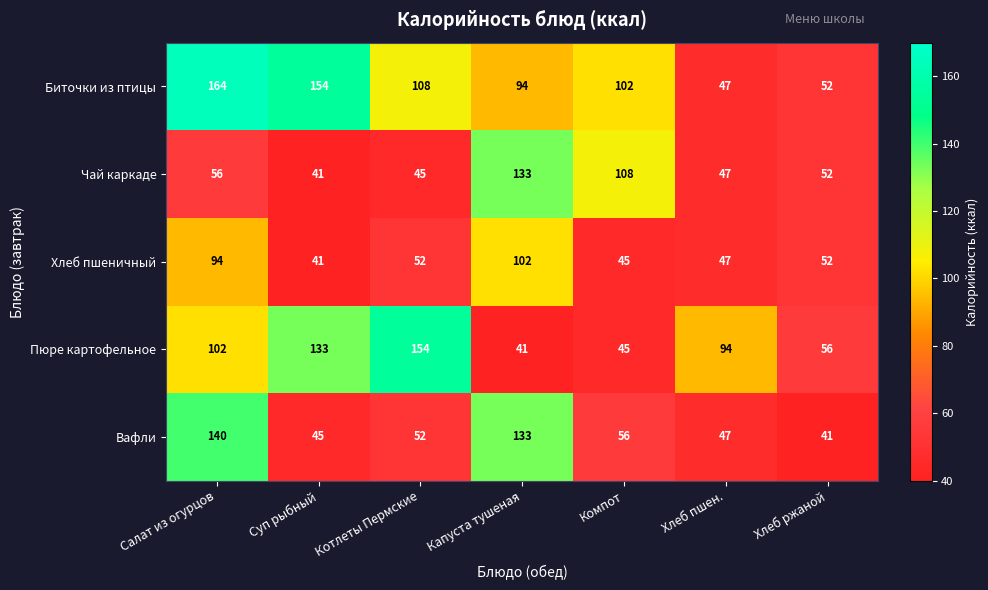

Which series has the largest total across all categories?

Биточки из птицы